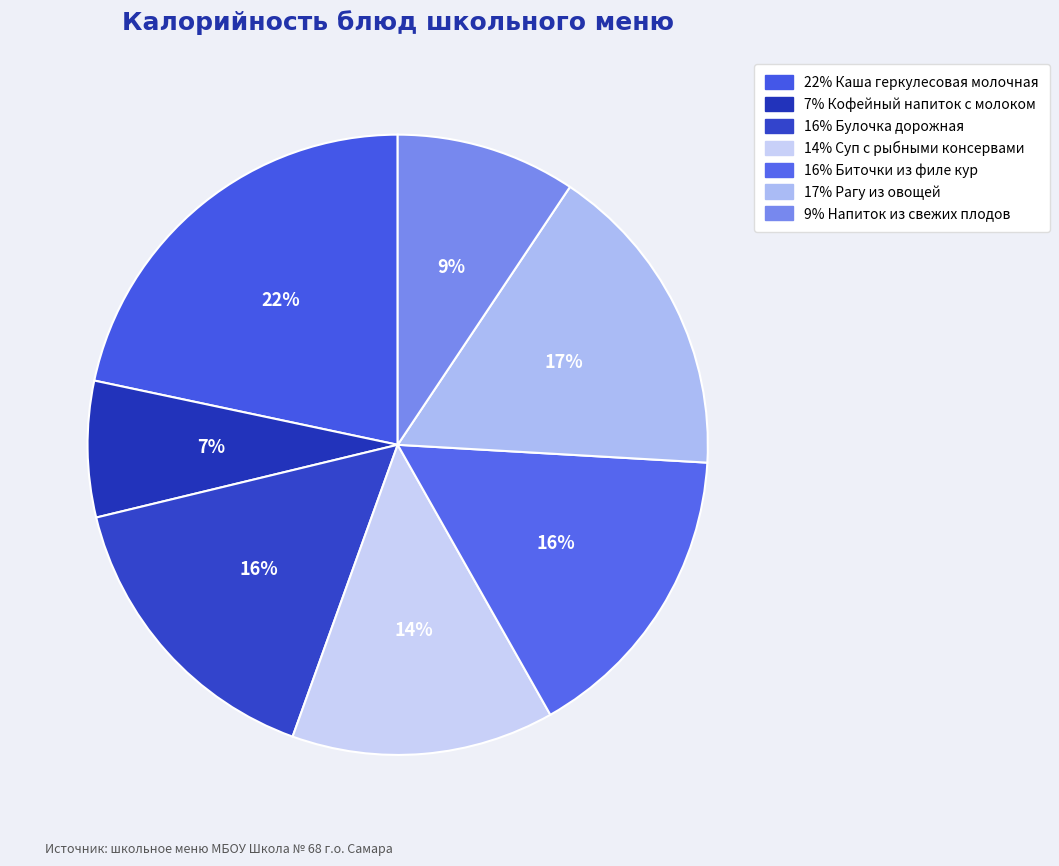

Rank the categories by value from lowest to highest.

Кофейный напиток с молоком, Напиток из свежих плодов, Суп с рыбными консервами, Булочка дорожная, Биточки из филе кур, Рагу из овощей, Каша геркулесовая молочная